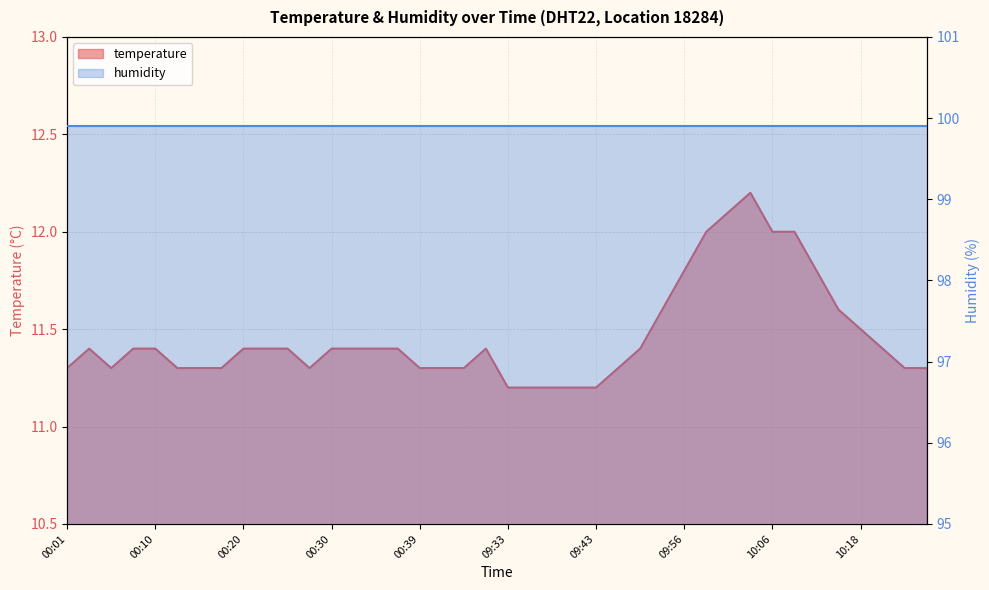

Between 00:47 and 00:39, which is larger?

00:47